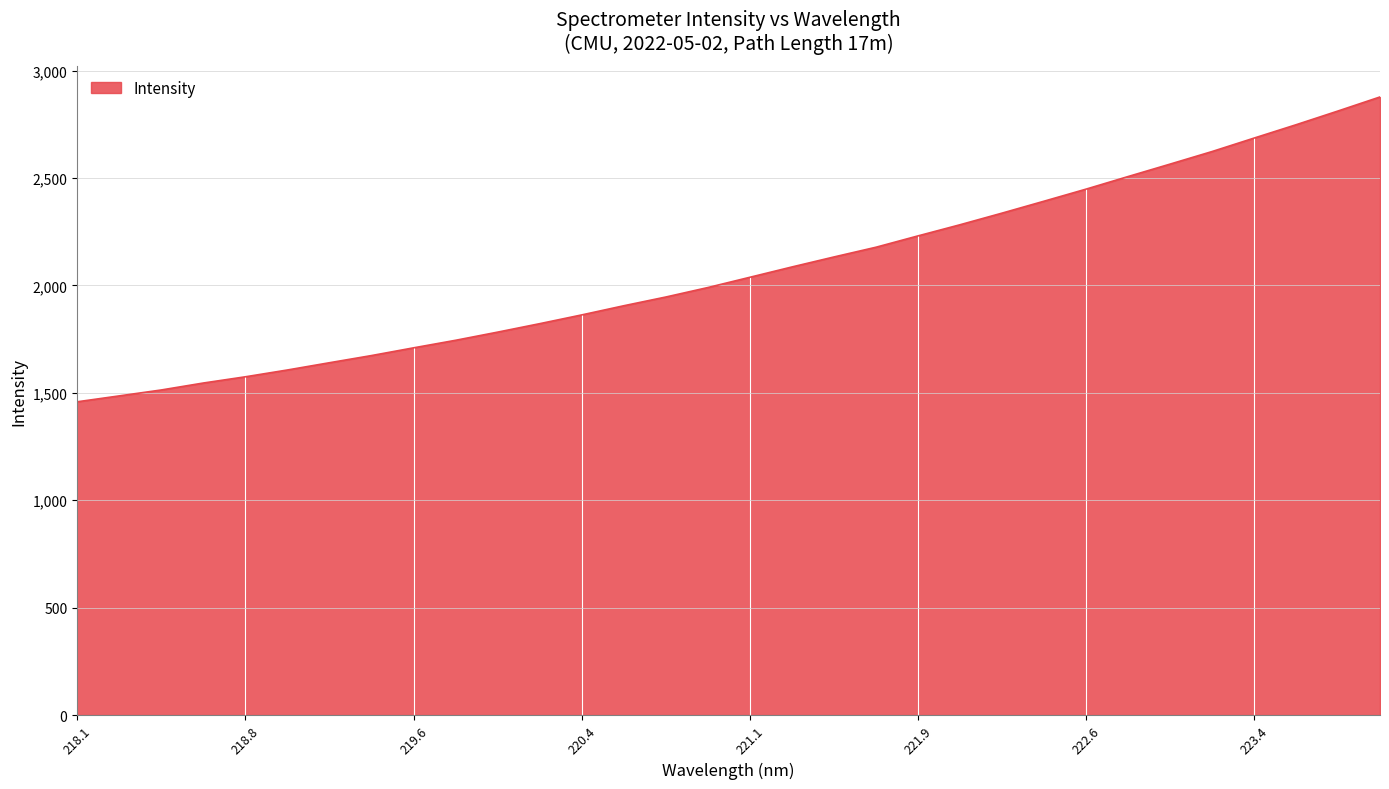

What is the minimum value shown in the chart?

1458.3